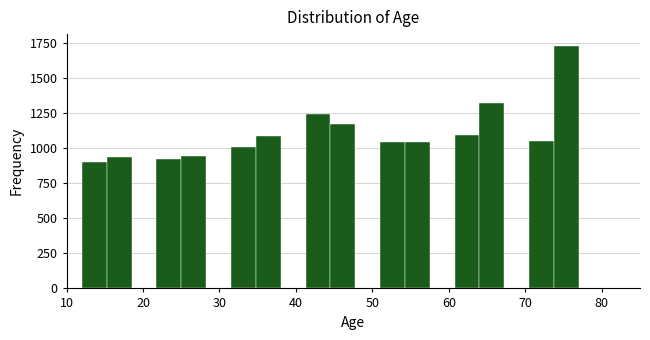

Read against the x-axis, roughly where is the centre of the tallest bar?

75